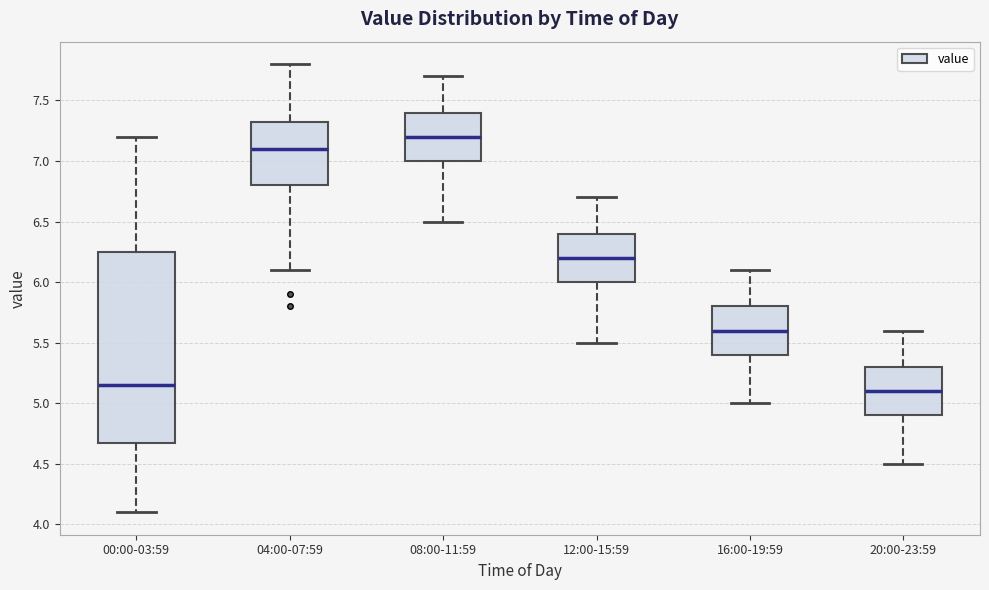

Which box is the tallest, from its lower edge to its upper edge?

00:00-03:59